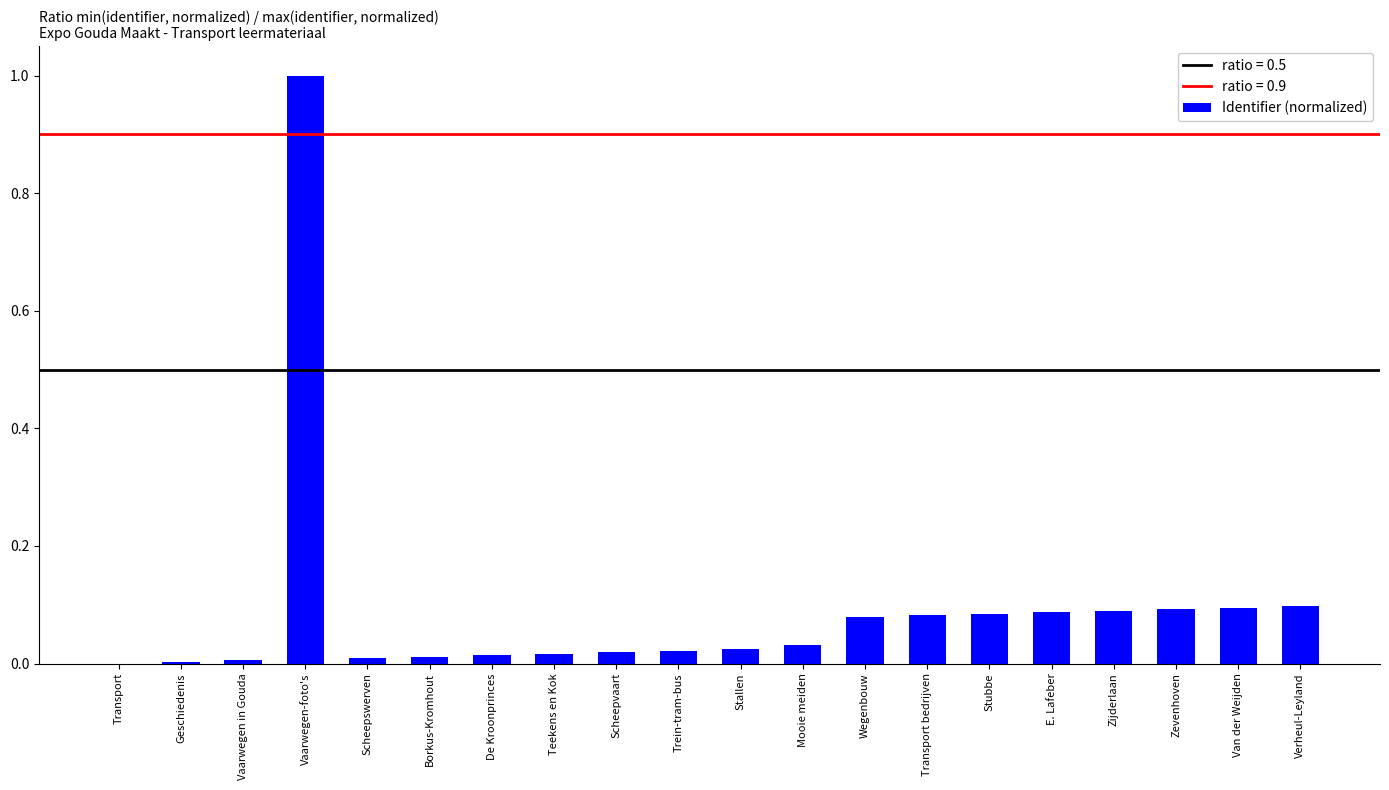

What is the sum of all values?

1.9